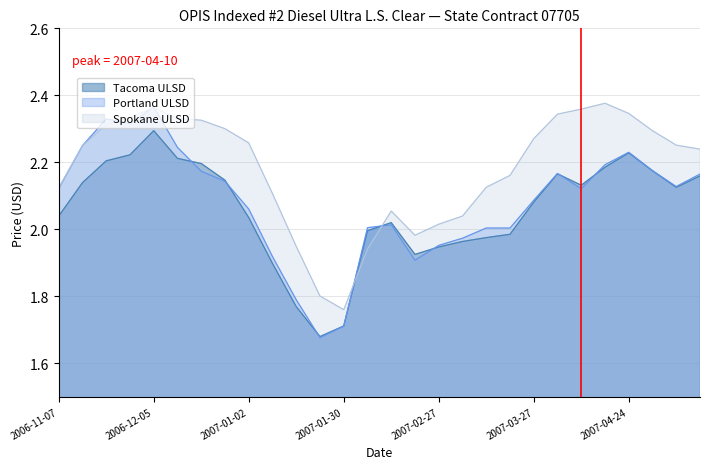

The value of Tacoma ULSD at 2007-01-30 is 2.8. True or false?

False